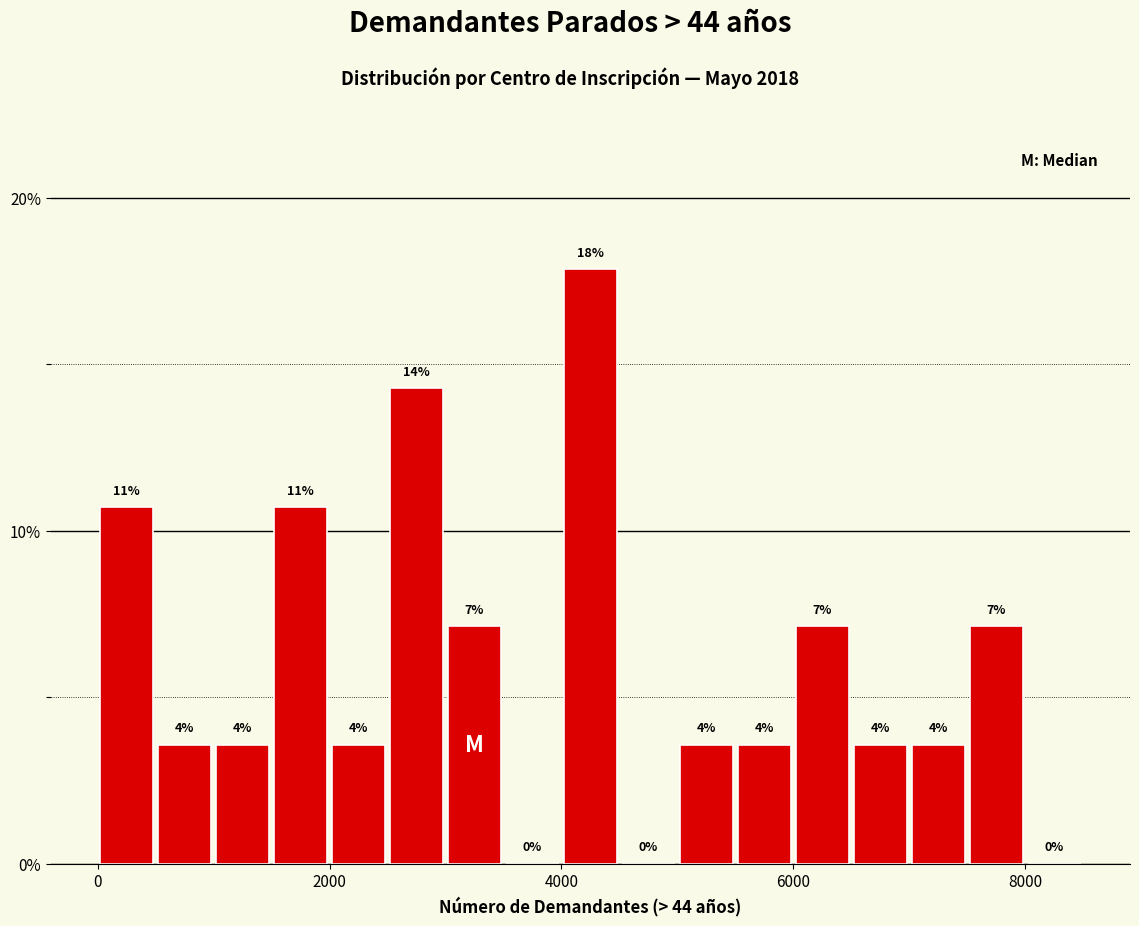

Around what value on the x-axis is the tallest bar? Give the approximate position of its centre, as read against the axis.

4200